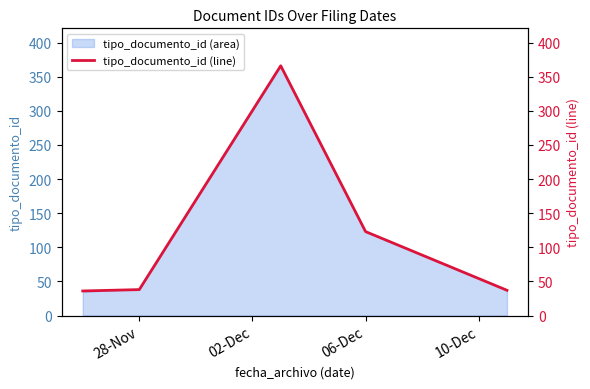

The value of tipo_documento_id (area) at 28-Nov is 39. True or false?

True